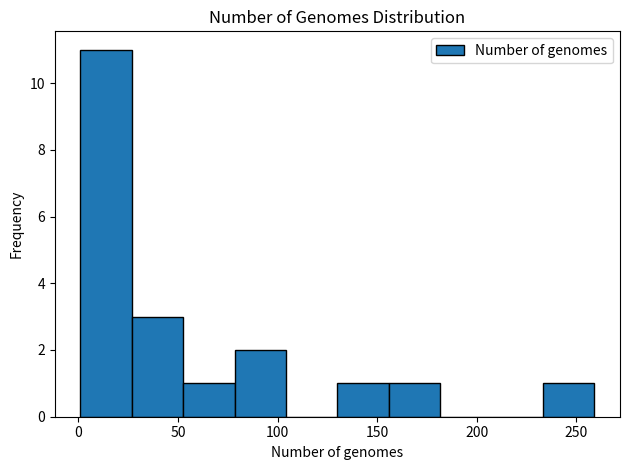

Reading left to right, list every bar in this chart as the range it spans on the x-axis followed by its height. Neither the bar edges nor the heights are printed on the chart, so give them approximately, as read against the axes.

0 to 25: 11
25 to 55: 3
55 to 80: 1
80 to 105: 2
105 to 130: 0
130 to 155: 1
155 to 180: 1
180 to 205: 0
205 to 235: 0
235 to 260: 1